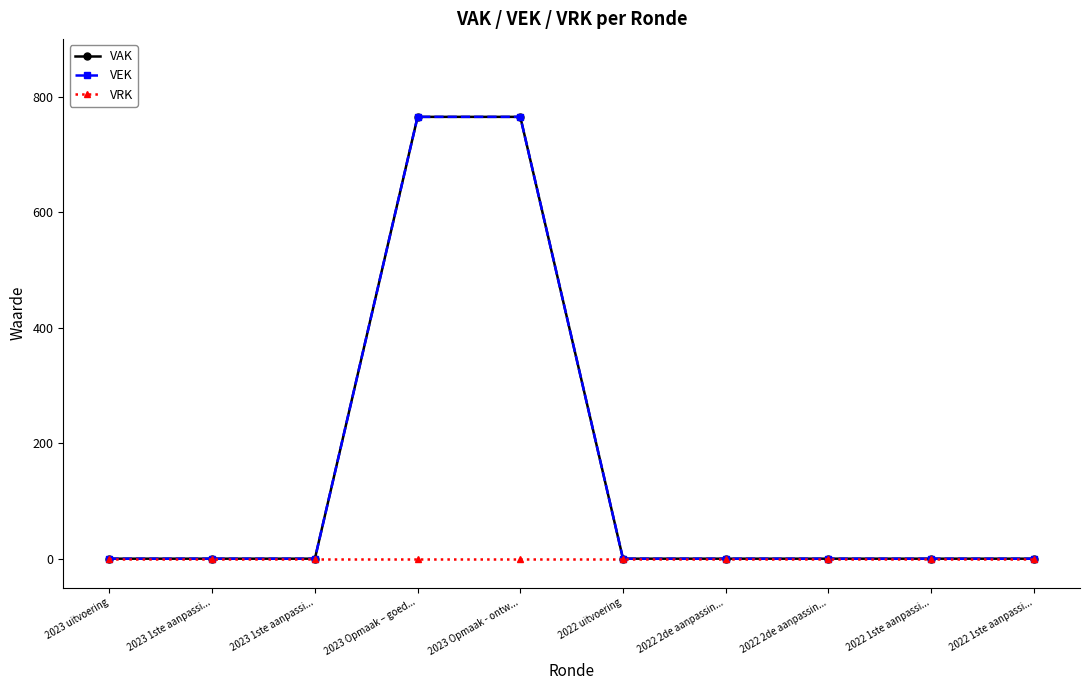

At how many categories does at least one series exceed 240?

2